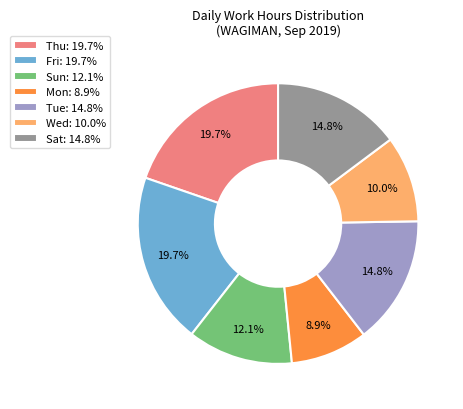

How many slices are in this pie chart?

7